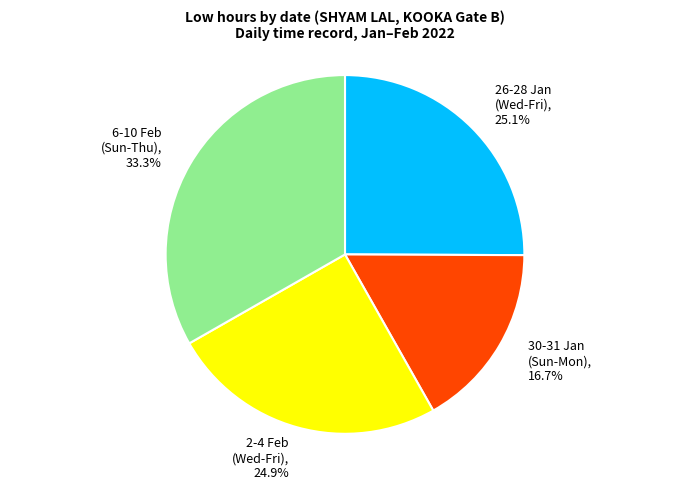

Count the number of slices in the pie.

4